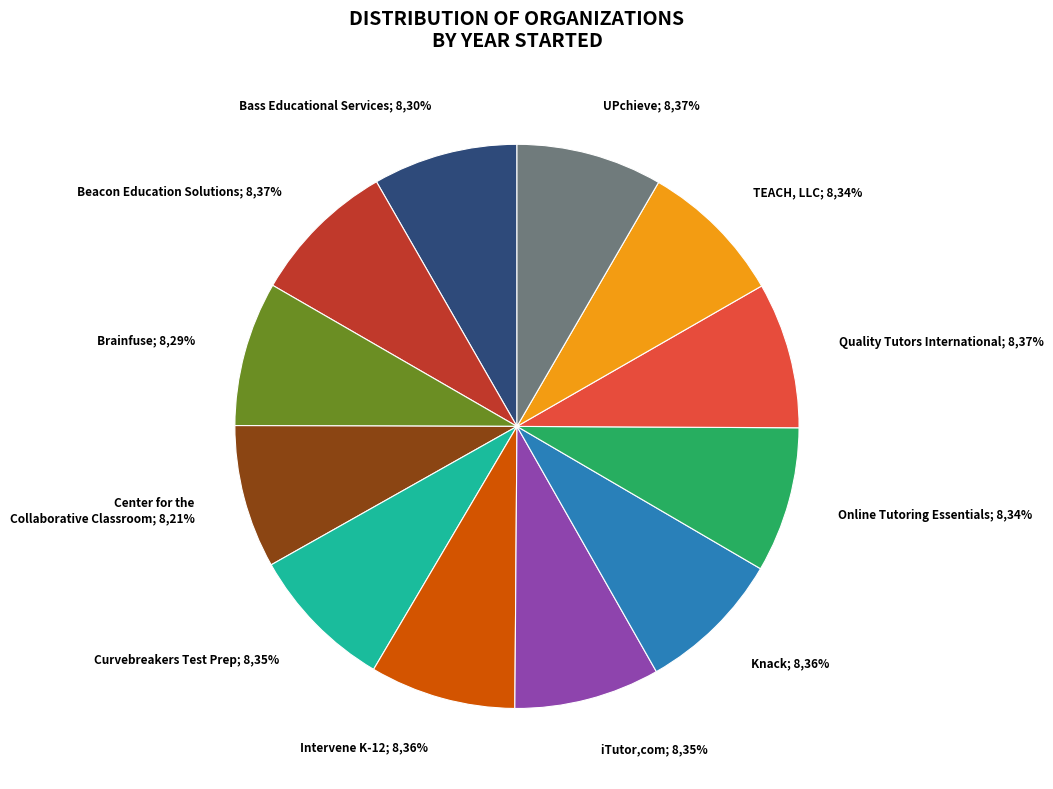

Approximately how many times larger is the value at Beacon Education Solutions compared to Online Tutoring Essentials?

1.0